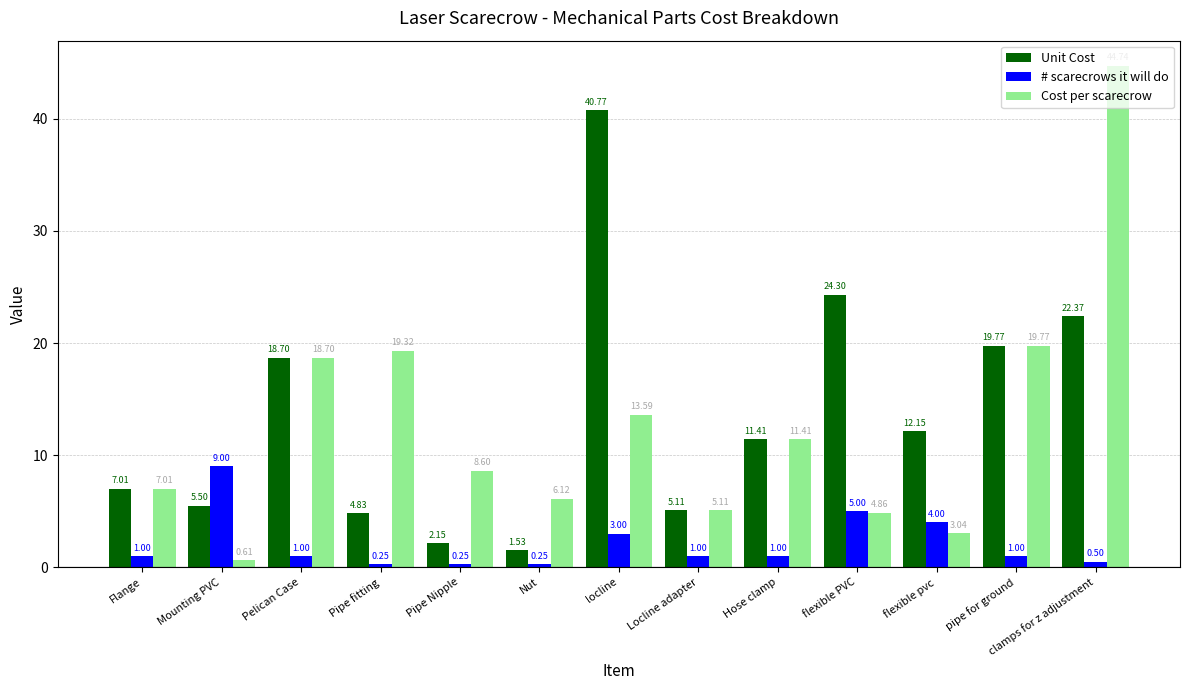

At which label is Cost per scarecrow closest to 22?

pipe for ground